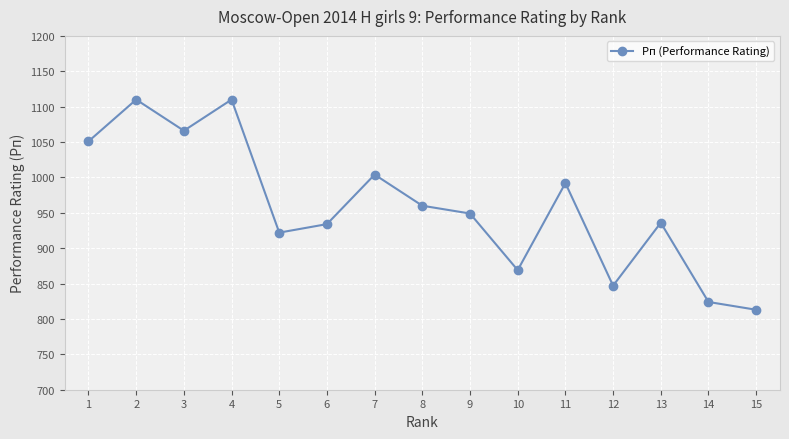

Which label corresponds to the smallest value in the chart?

15